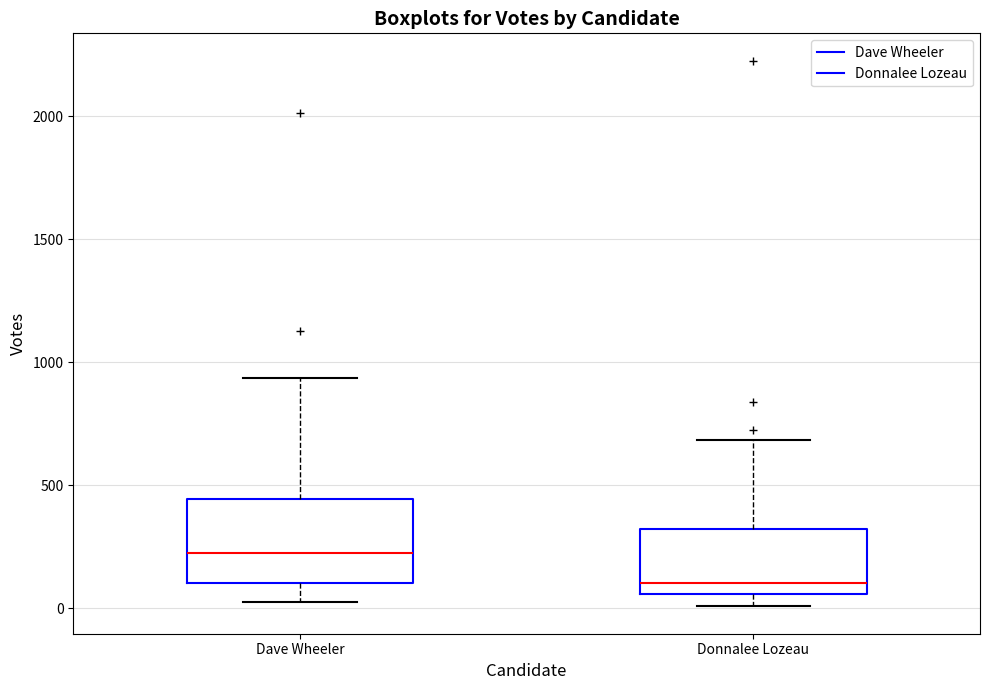

Reading left to right, transcribe this box plot: for each box, give where its median line is, the range the box spans, and where its two whiskers end, as read against the y-axis. The values are not printed on the chart, so give them approximately, as read against the axis.

Dave Wheeler: median 200, box 100 to 450, whiskers 0 to 950
Donnalee Lozeau: median 100, box 50 to 300, whiskers 0 to 700